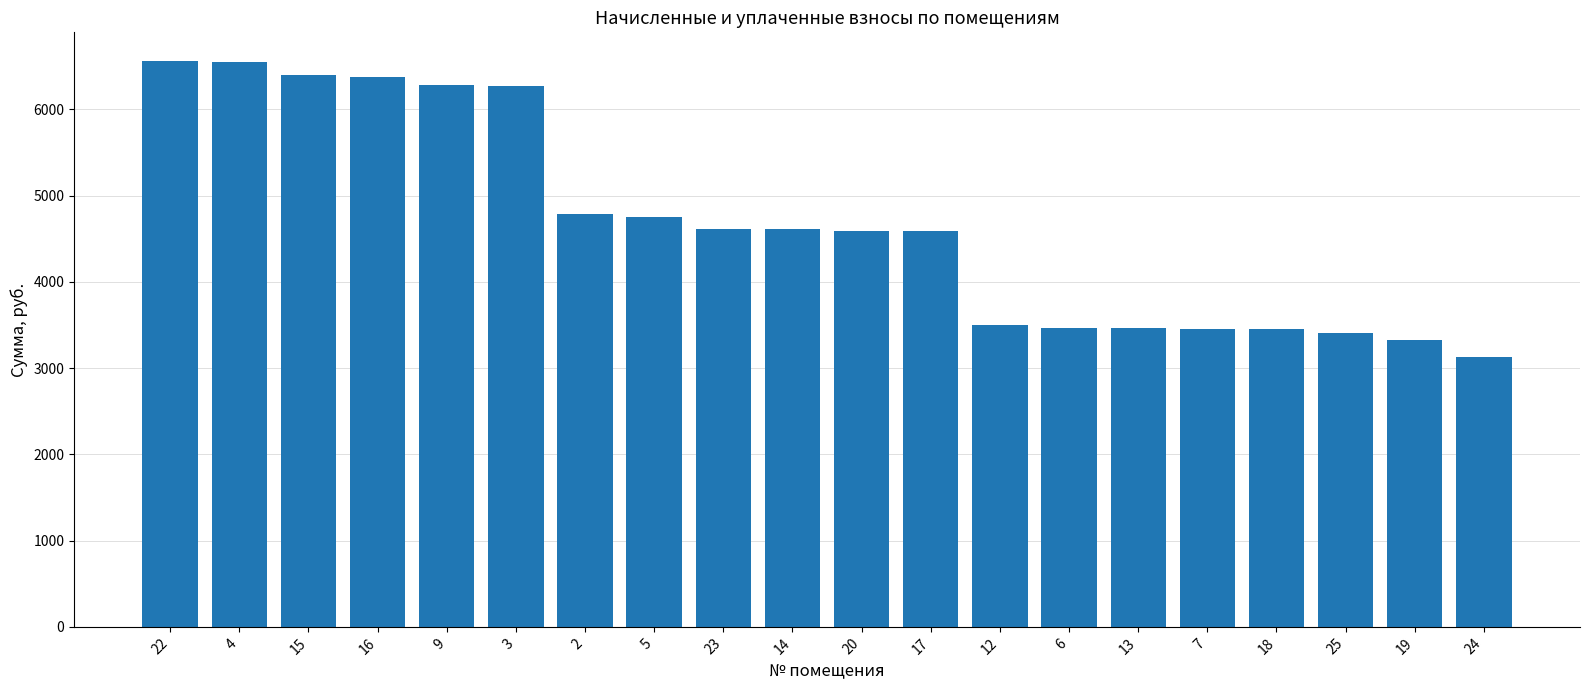

Are the bars horizontal?

No